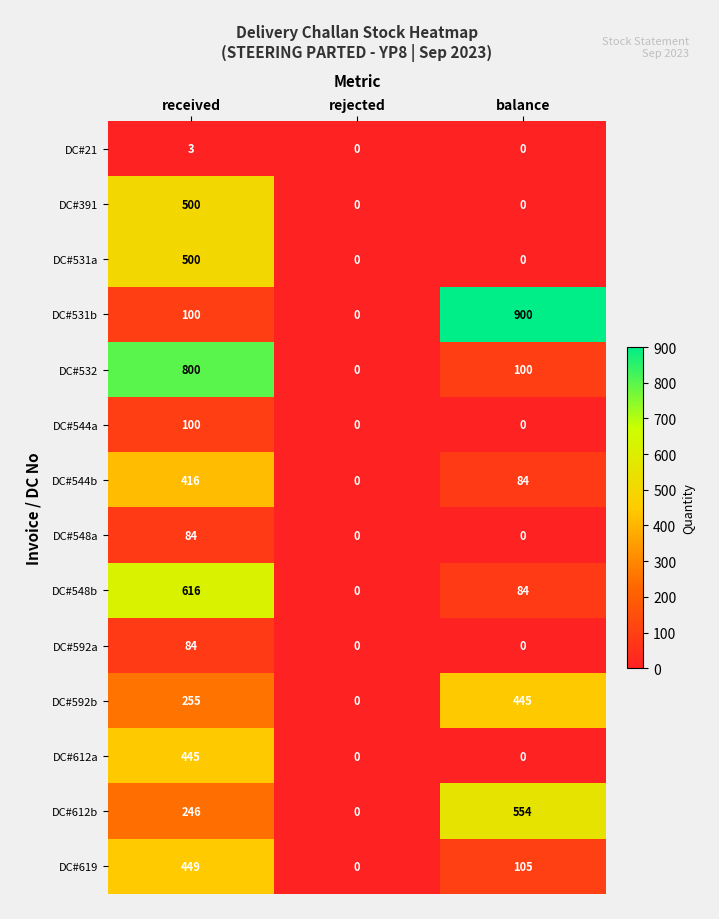

How many values in the DC#544a series exceed 0?

1